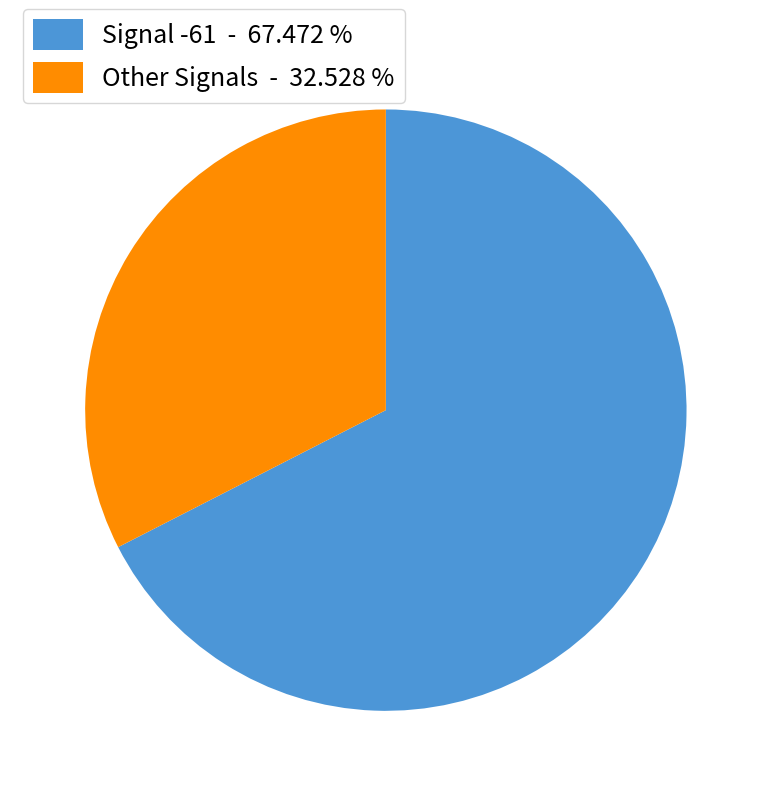

Do Signal -61 - 67.472 % and Other Signals - 32.528 % together represent more than half of the pie?

Yes